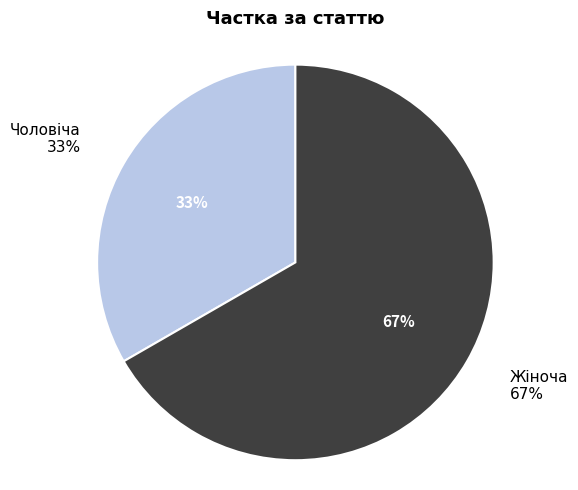

What is the majority slice?

Жіноча